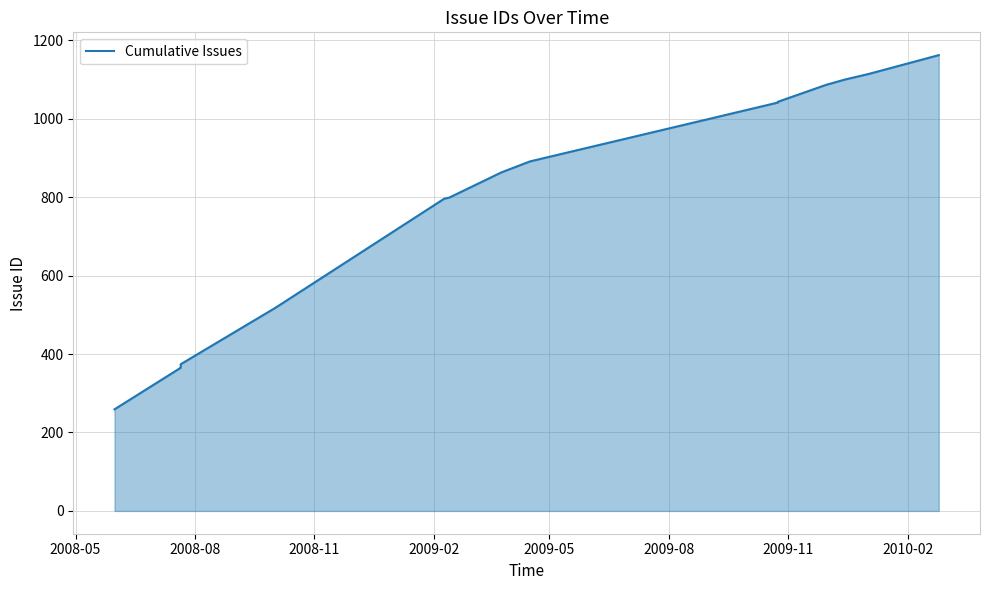

True or false: the data has more than 0 interior local peaks.

False